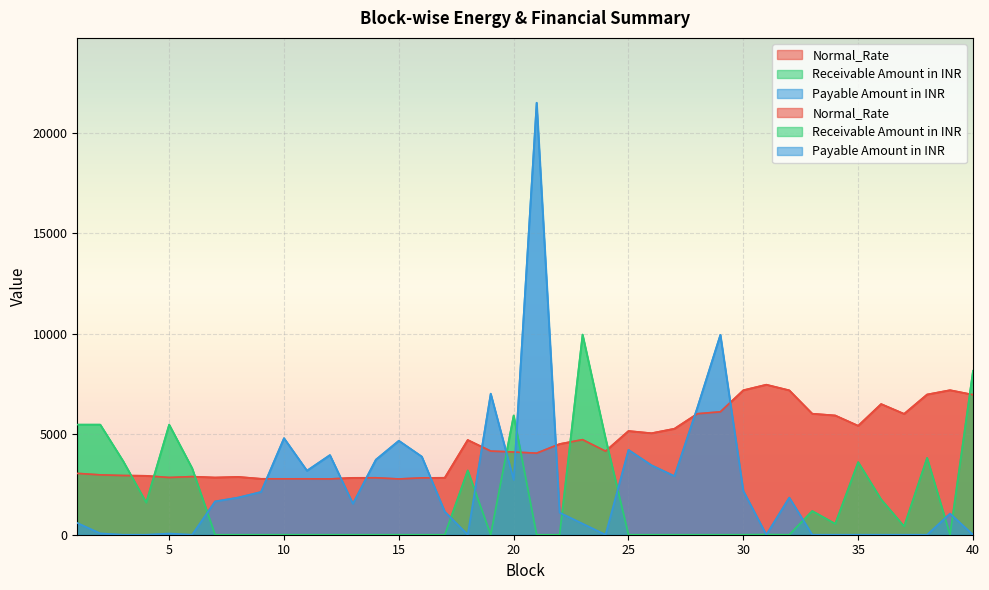

How many values in the Normal_Rate series are below 4160?

20